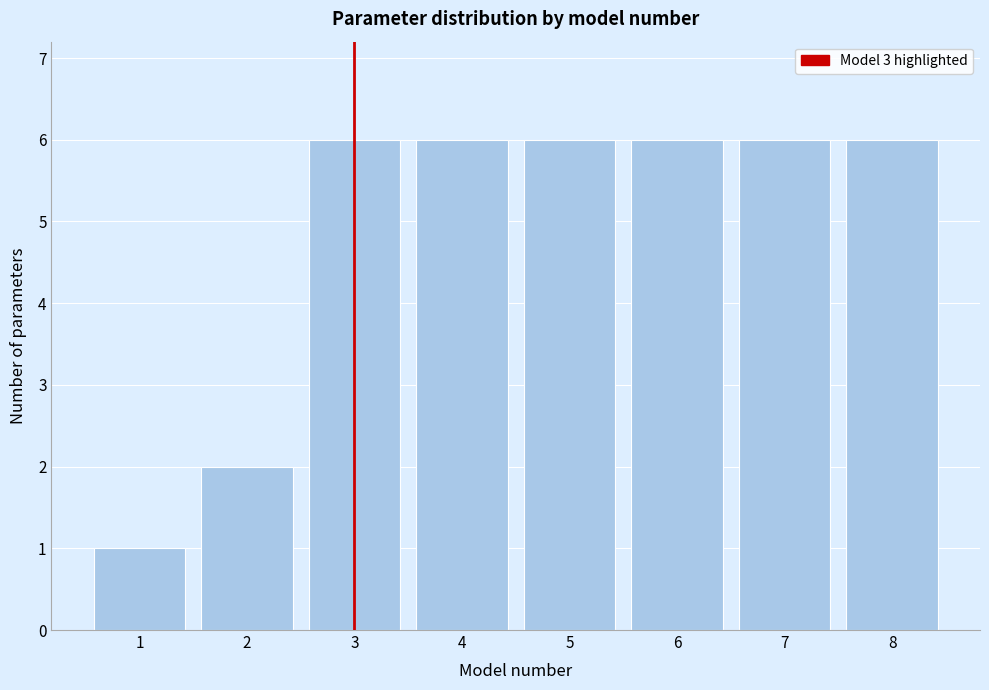

Reading left to right, extract all data points from this chart.

1=1	2=2	3=6	4=6	5=6	6=6	7=6	8=6